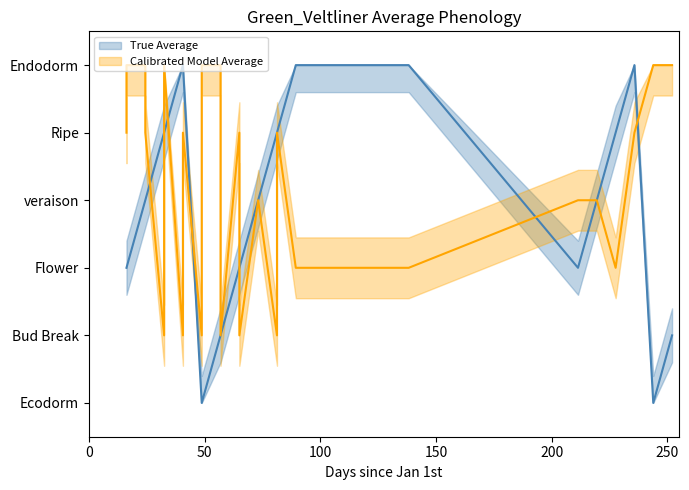

The value of True Average at 7 is 1. True or false?

False